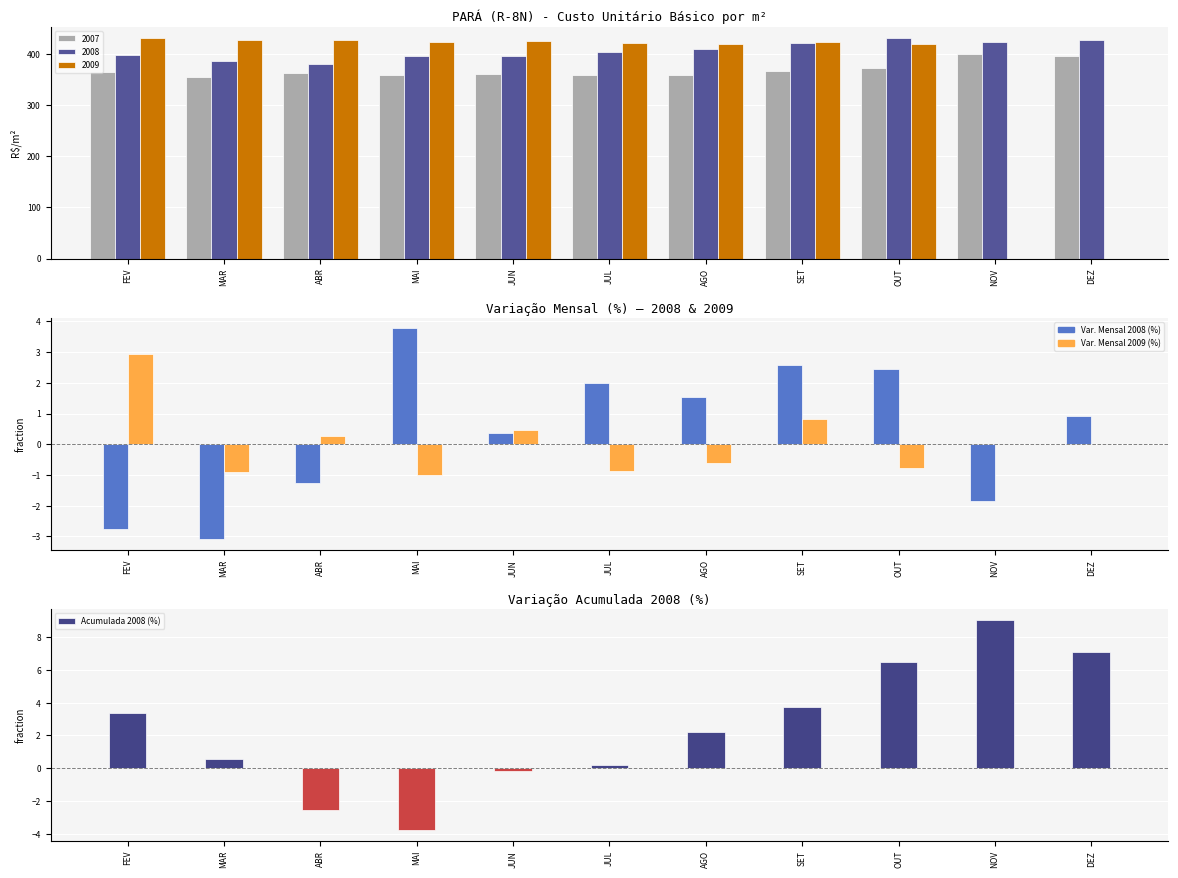

Which category has the lowest value in the Var. Mensal 2009 (%) series?

MAI